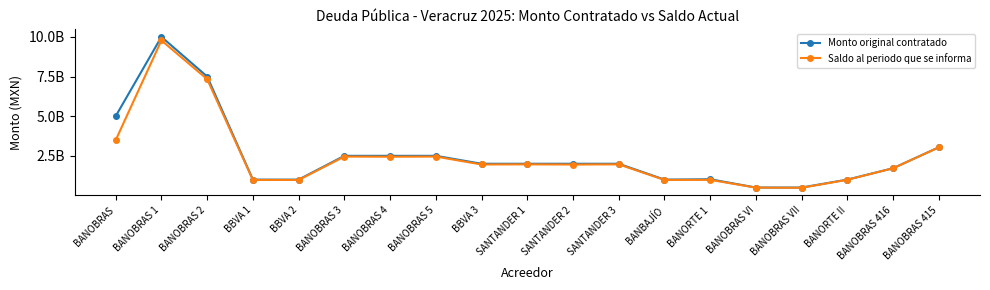

Is this an area chart (filled region under the line)?

No